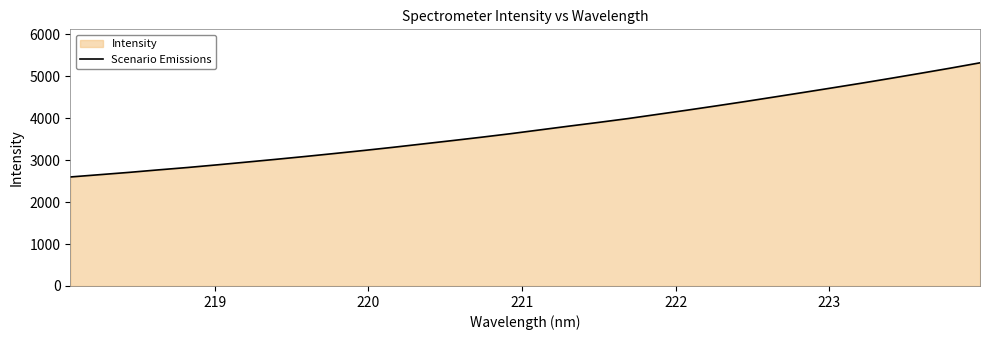

What is the greatest value displayed?

5319.4